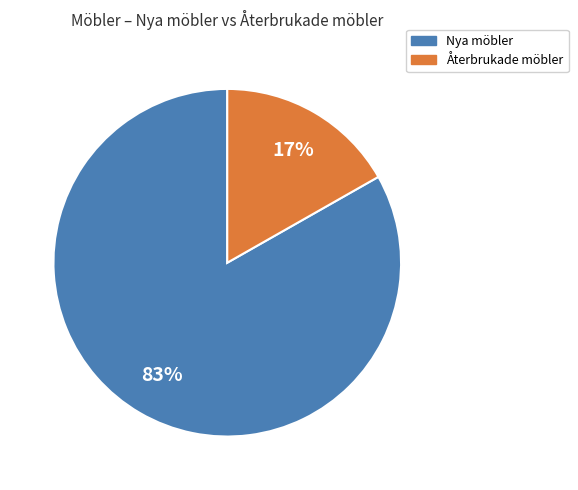

Does any single category account for the majority?

Yes